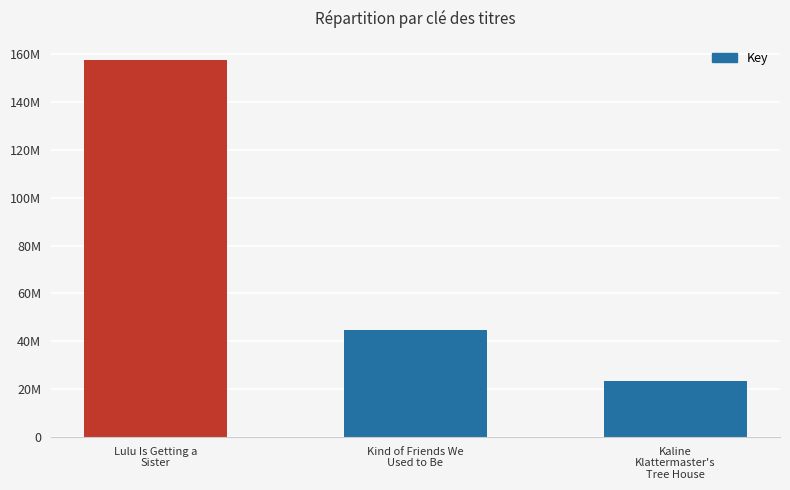

What is the difference between the maximum and second lowest values?

113002947